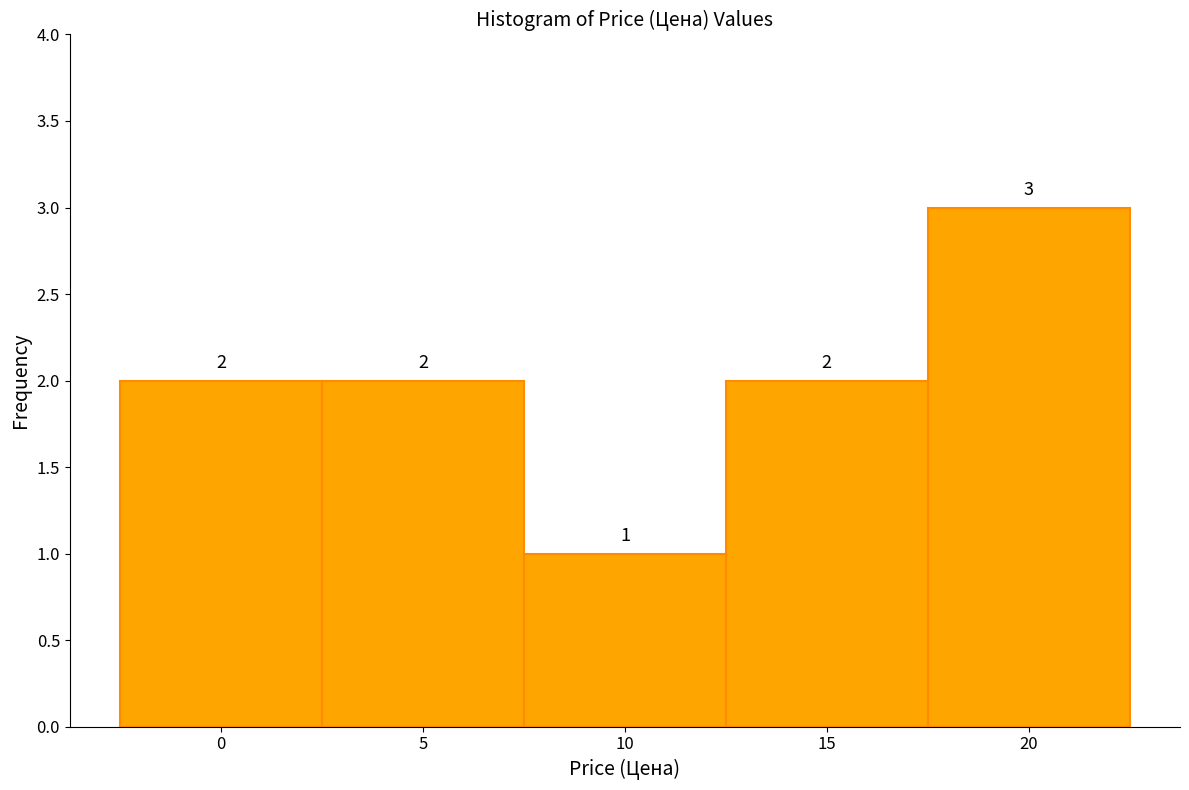

Reading left to right, what are all the values shown in this chart?

0=2	5=2	10=1	15=2	20=3